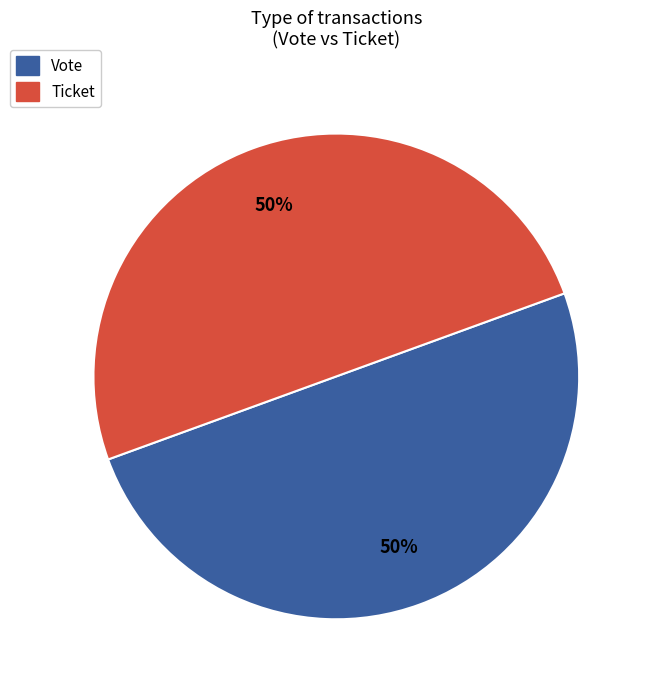

True or false: Ticket accounts for 50% of the total.

True